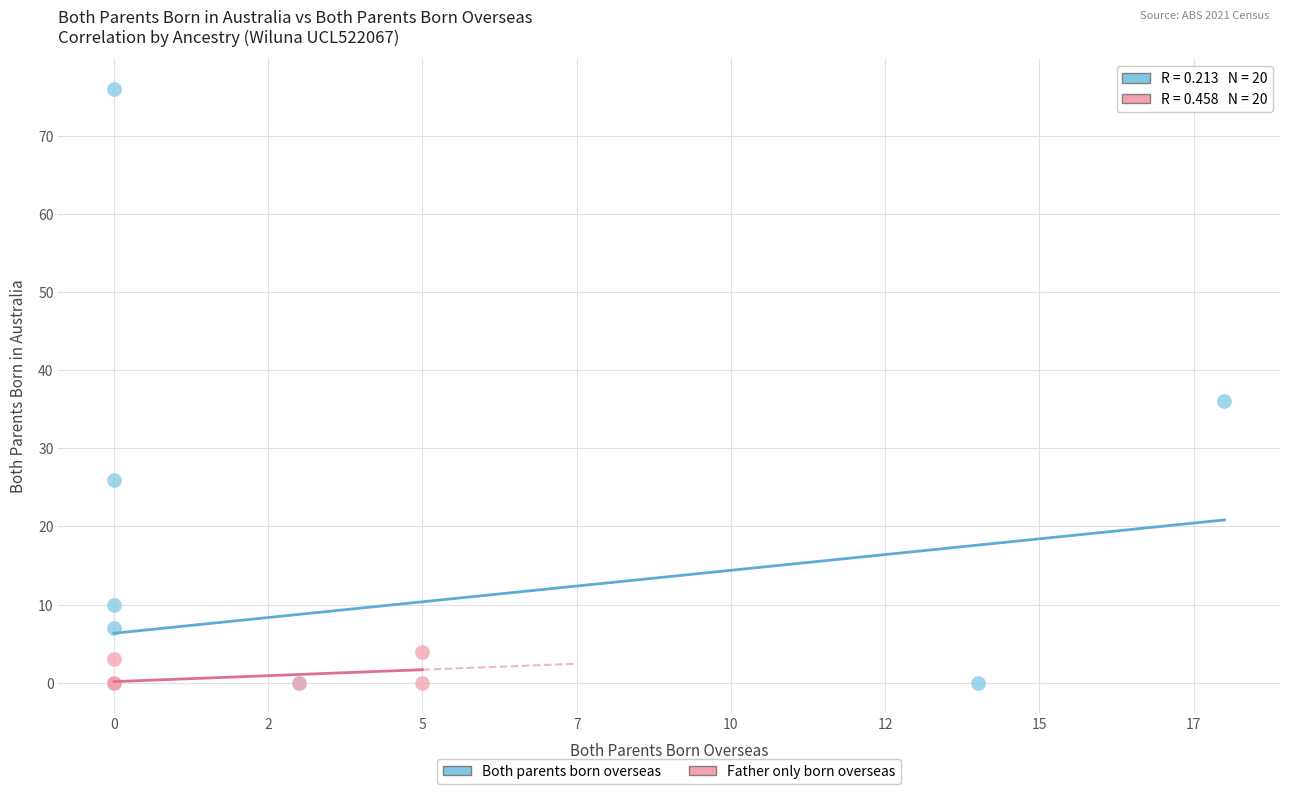

Which series has the widest spread of Y values?

Both parents born overseas